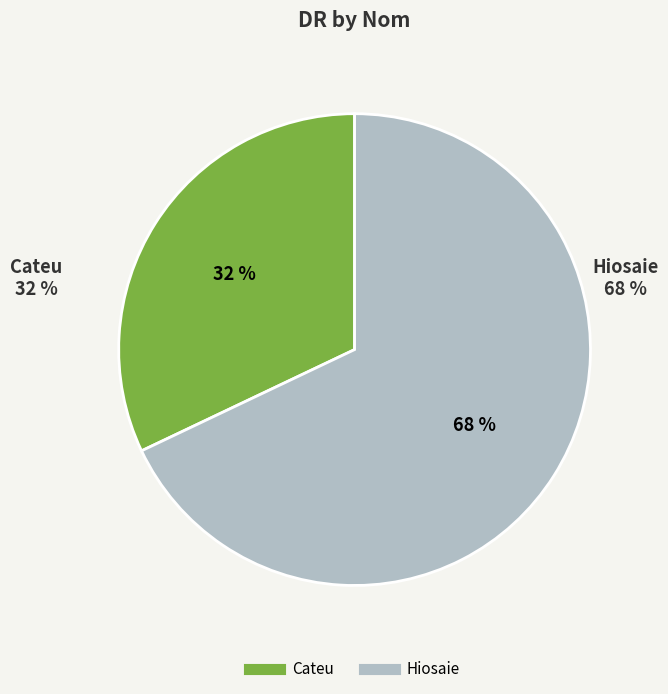

What is the majority slice?

Hiosaie